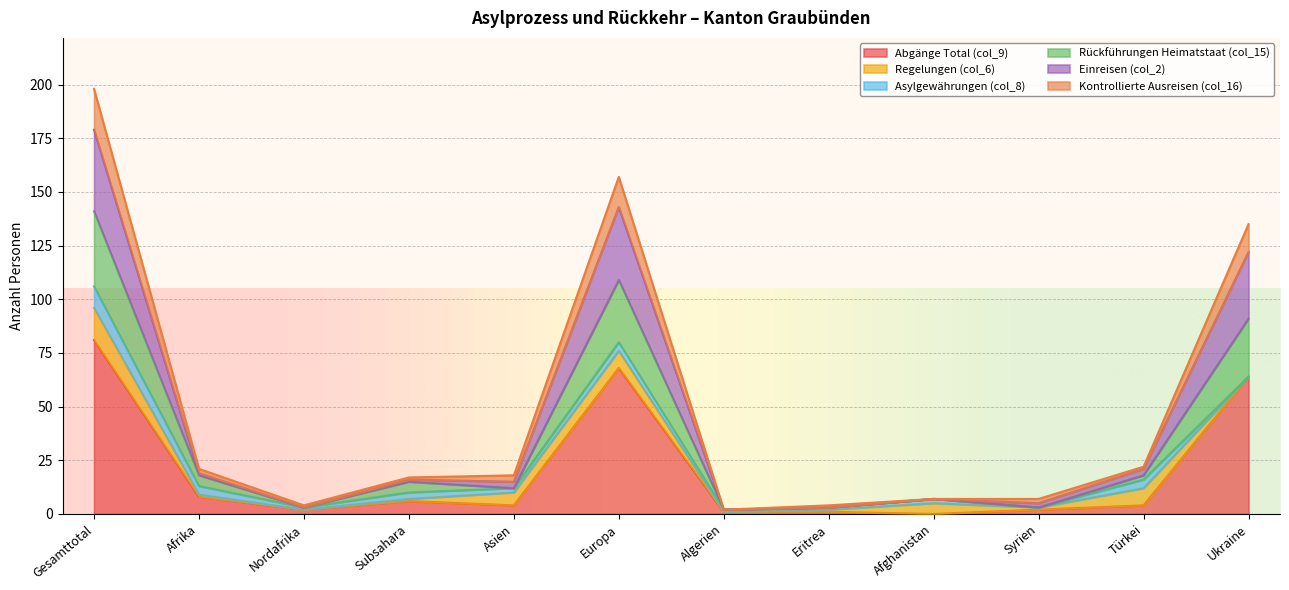

At which label does Rückführungen Heimatstaat (col_15) first exceed 16?

Gesamttotal